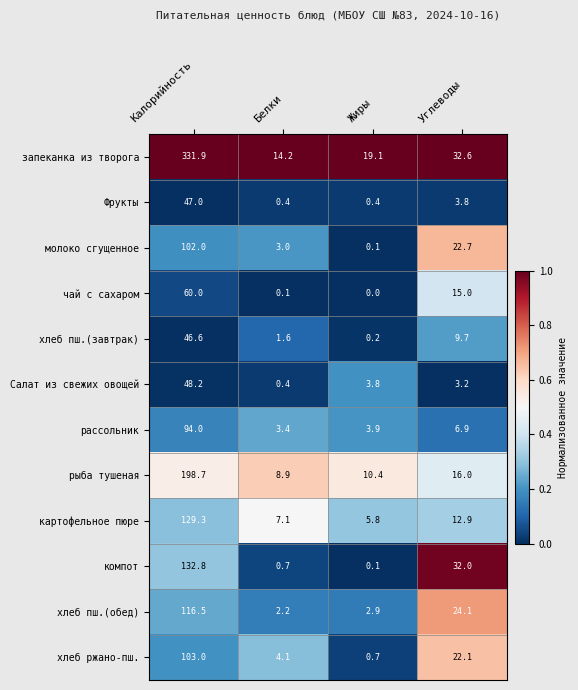

List the series in order of their peak value, lowest first.

хлеб пш.(завтрак), Фрукты, Салат из свежих овощей, чай с сахаром, рассольник, молоко сгущенное, хлеб ржано-пш., хлеб пш.(обед), картофельное пюре, компот, рыба тушеная, запеканка из творога